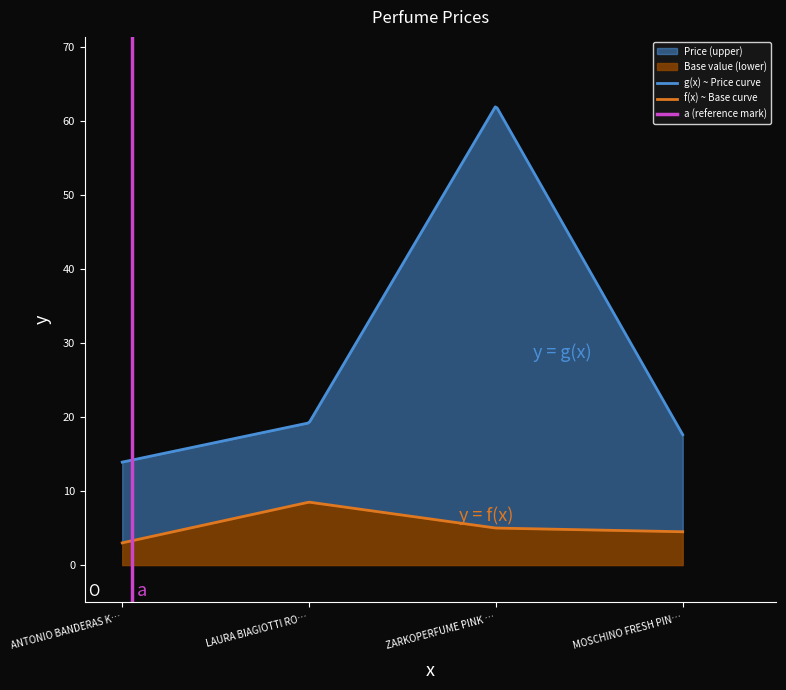

At which label is the value closest to 37?

LAURA BIAGIOTTI ROMA WOMAN